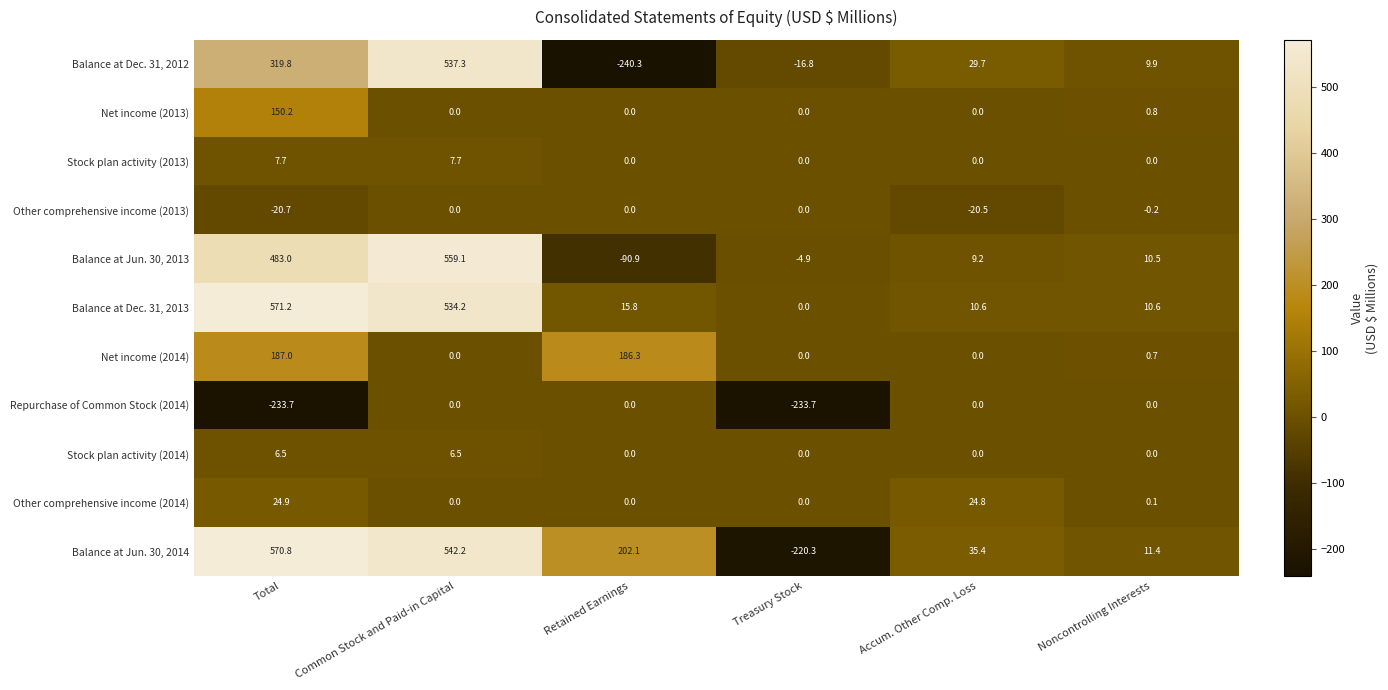

What is the difference between the Net income (2014) values at Treasury Stock and Total?

187.0